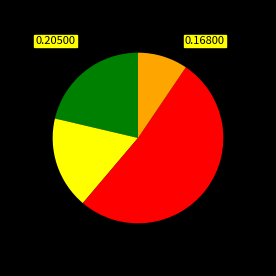

Does any single category account for the majority?

Yes